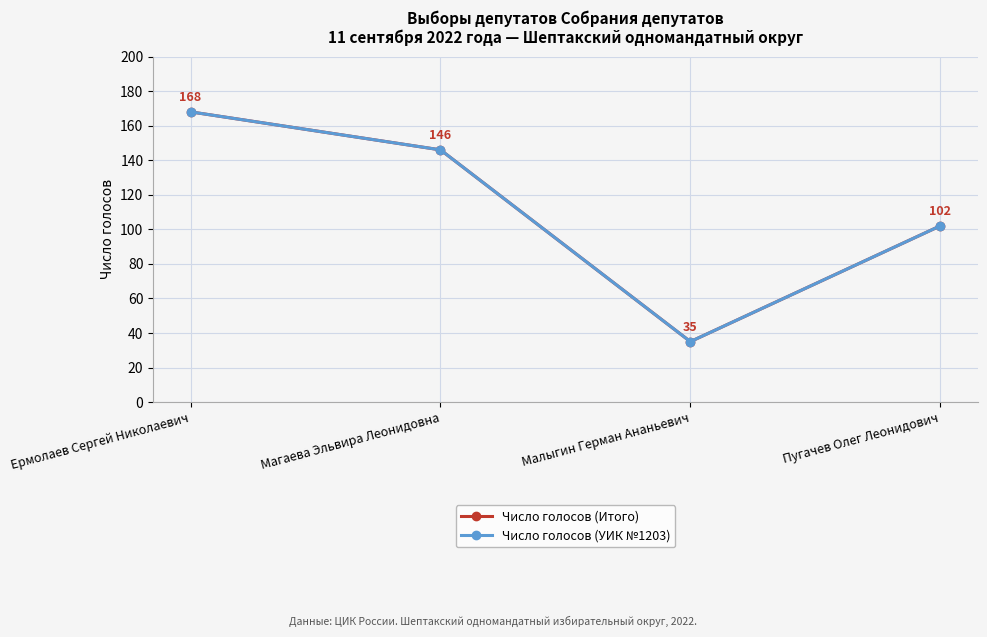

Is the value of Число голосов (Итого) at Ермолаев Сергей Николаевич greater than the value of Число голосов (УИК №1203) at Магаева Эльвира Леонидовна?

Yes